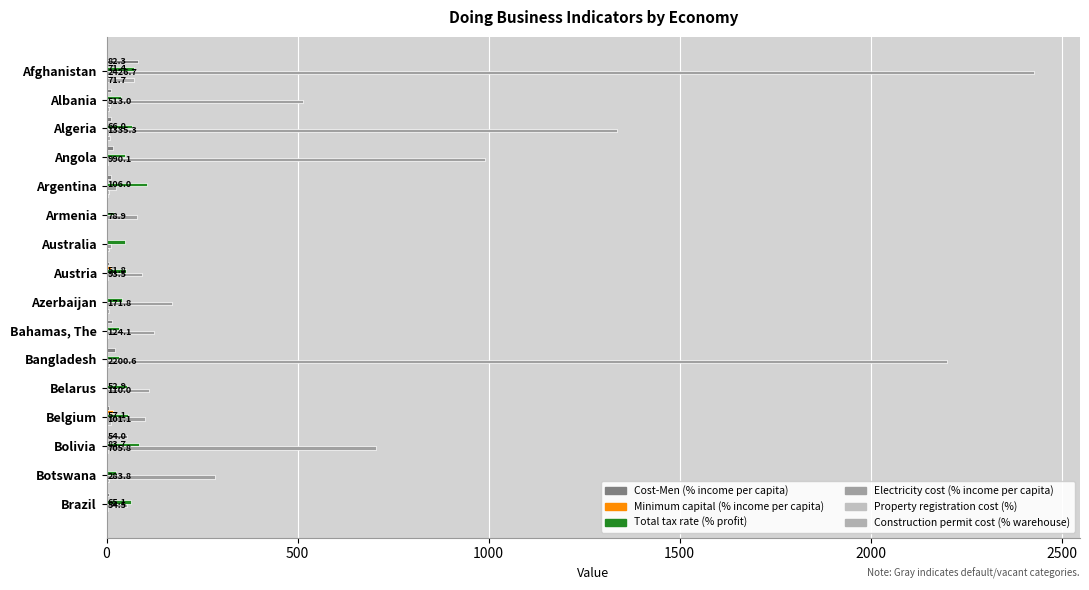

How many data points does each series have?

16